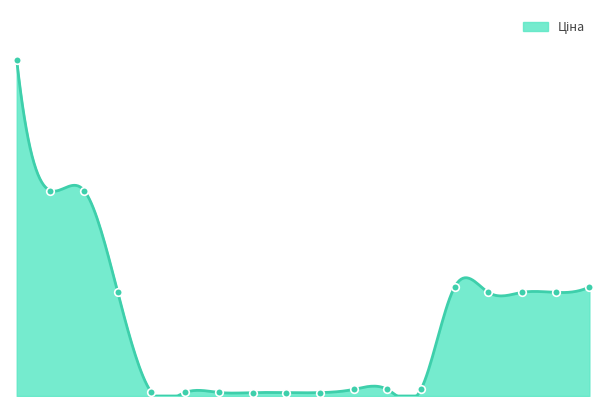

Between 284162248 and 285101569, which is larger?

285101569